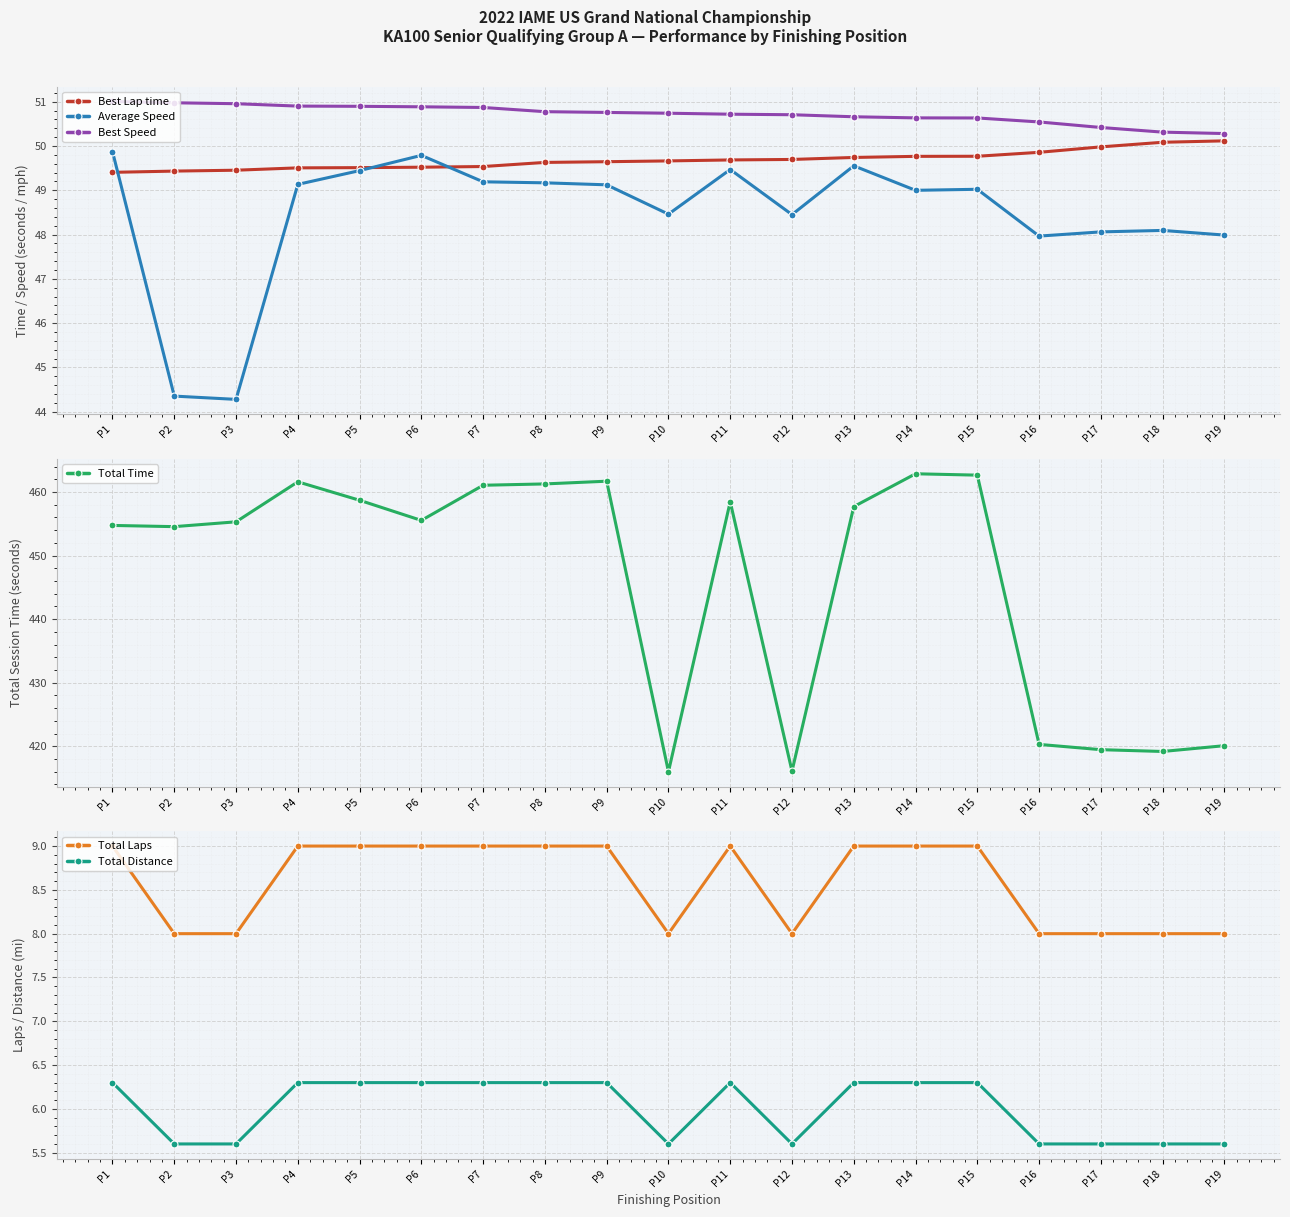

Rank the categories by Total Distance value from lowest to highest.

P2, P3, P10, P12, P16, P17, P18, P19, P1, P4, P5, P6, P7, P8, P9, P11, P13, P14, P15